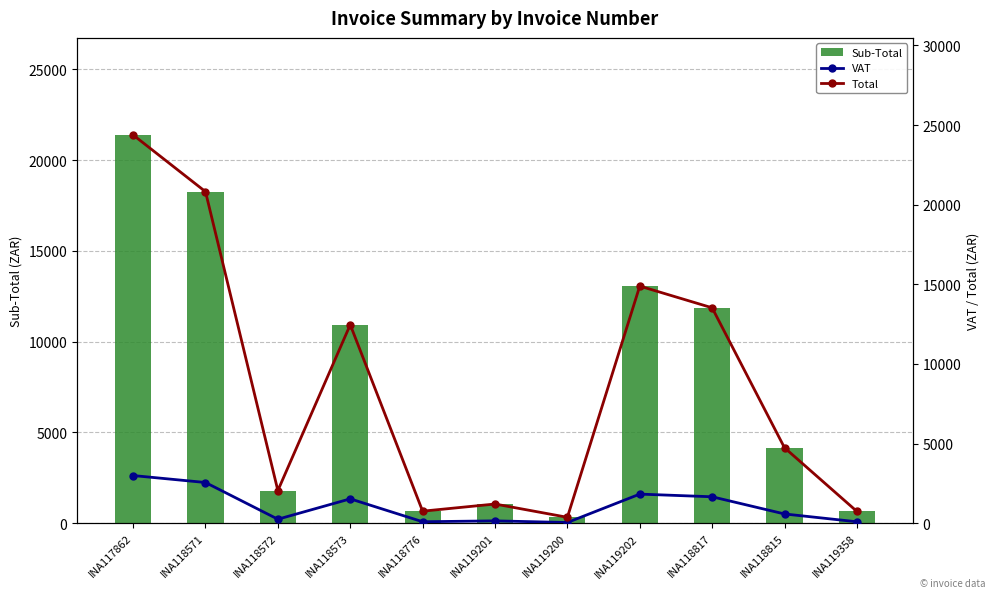

Is the value of Total at INA119358 greater than the value of Sub-Total at INA119201?

No